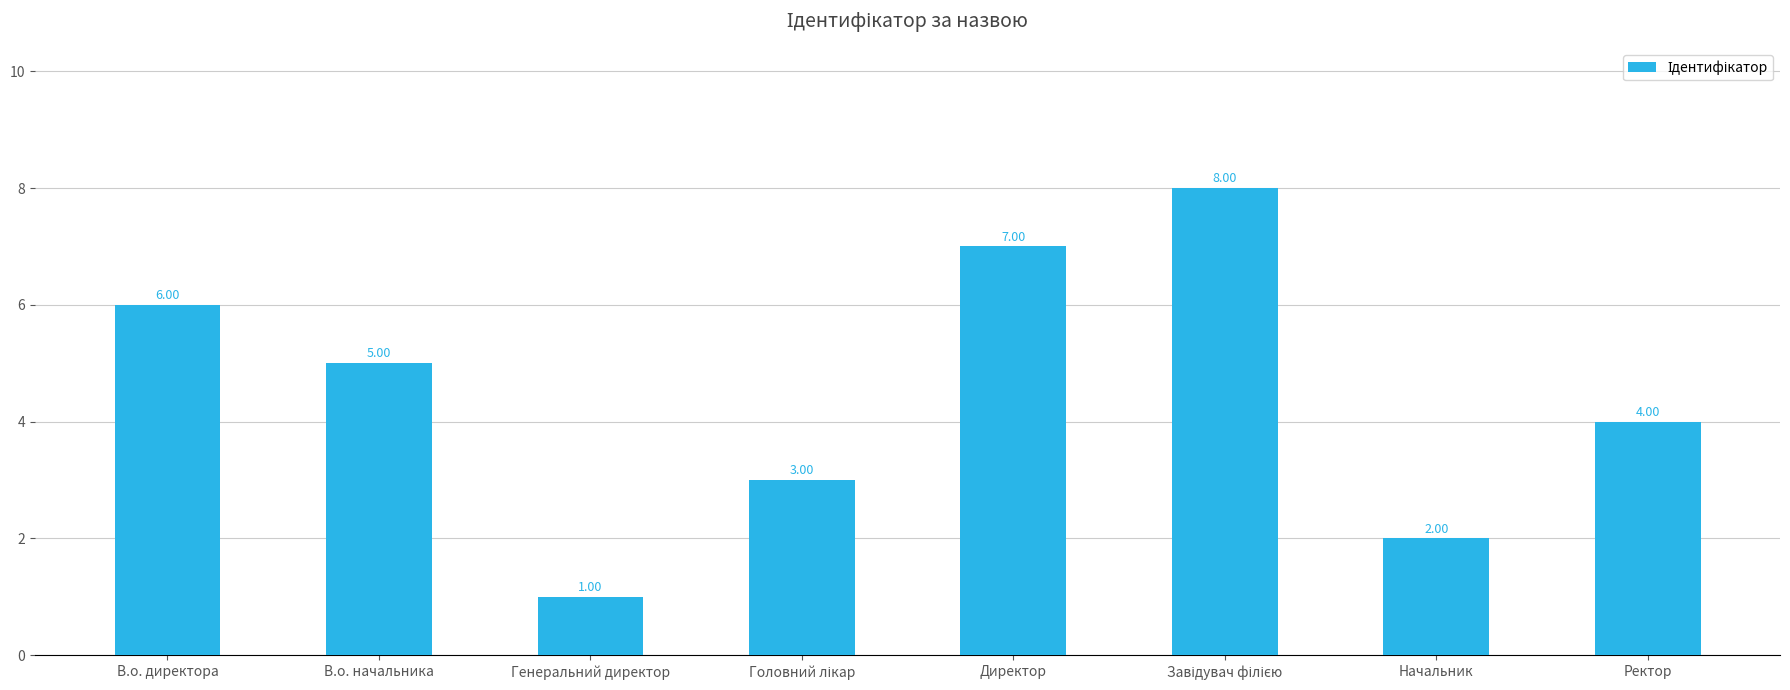

What is the sum of all values?

36